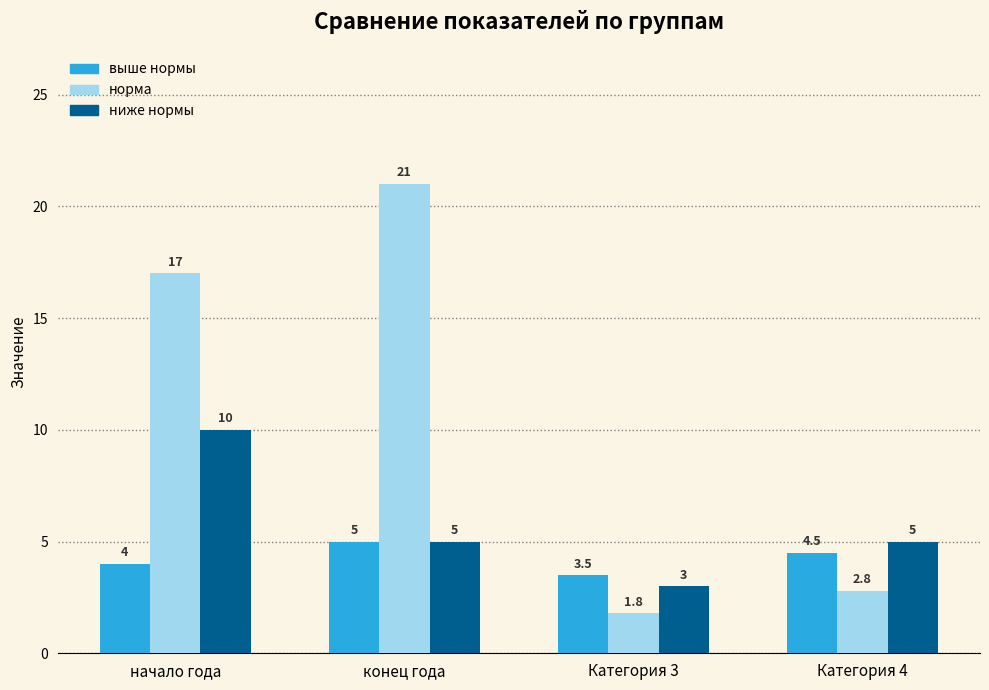

Rank the series by their average value, from highest to lowest.

норма, ниже нормы, выше нормы